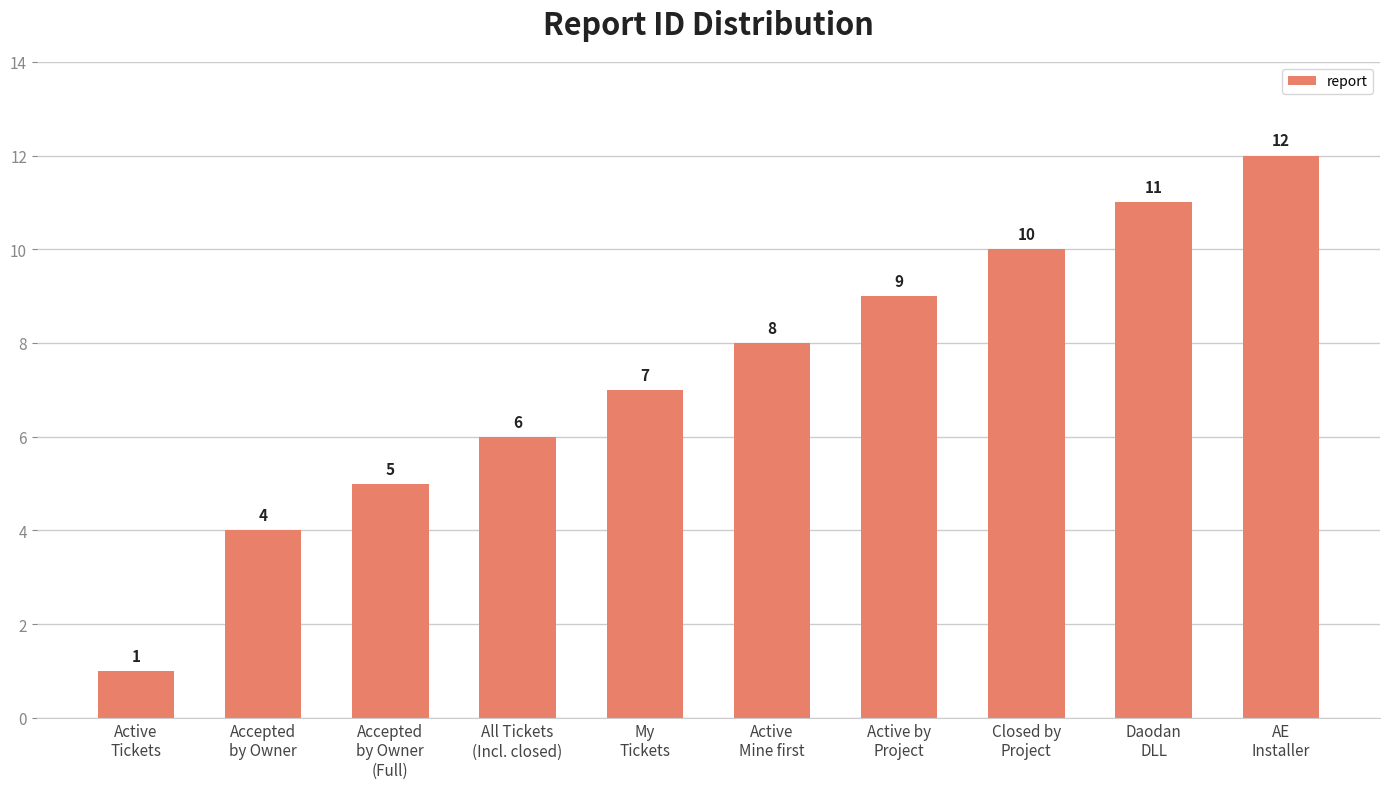

What is the minimum value shown in the chart?

1